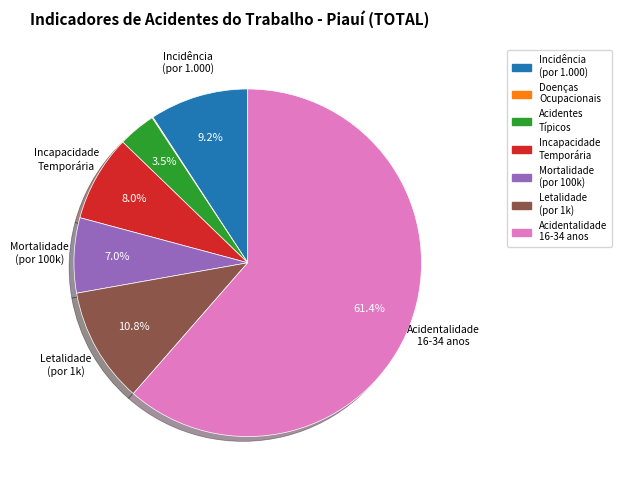

Does any single category account for the majority?

Yes